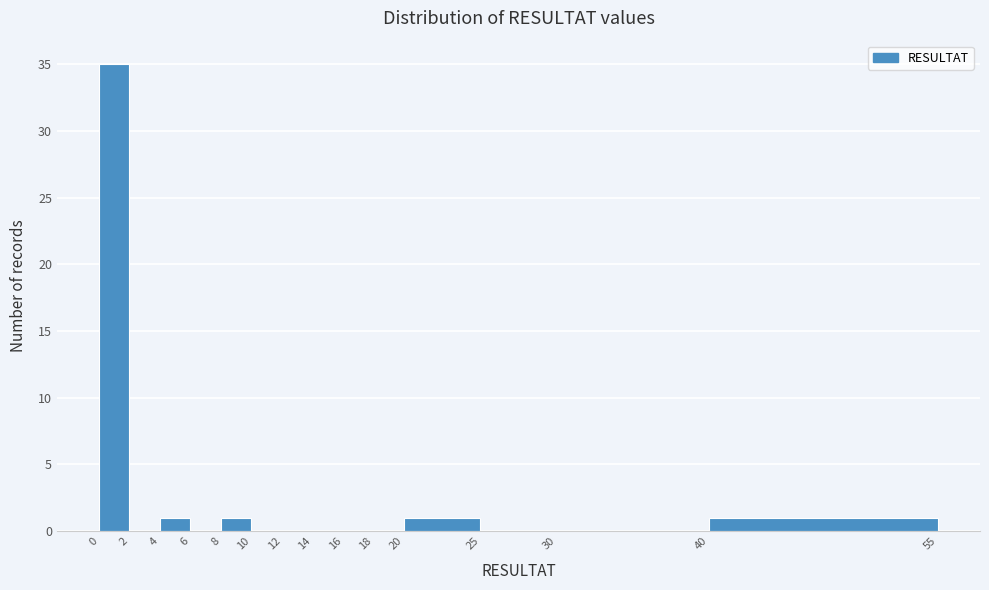

Reading left to right, list every bar in this chart as the range it spans on the x-axis followed by its height. The values are not printed on the chart, so give them approximately, as read against the axis.

0 to 2: 35
2 to 4: 0
4 to 6: 1
6 to 8: 0
8 to 10: 1
10 to 12: 0
12 to 14: 0
14 to 16: 0
16 to 18: 0
18 to 20: 0
20 to 25: 1
25 to 30: 0
30 to 40: 0
40 to 55: 1